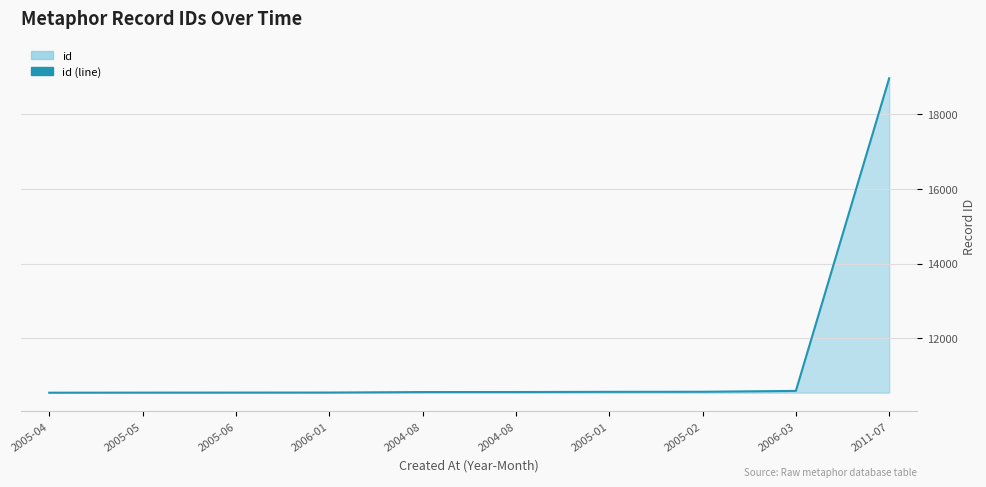

Approximately how many times larger is the value at 2005-05 compared to 2005-04?

1.0